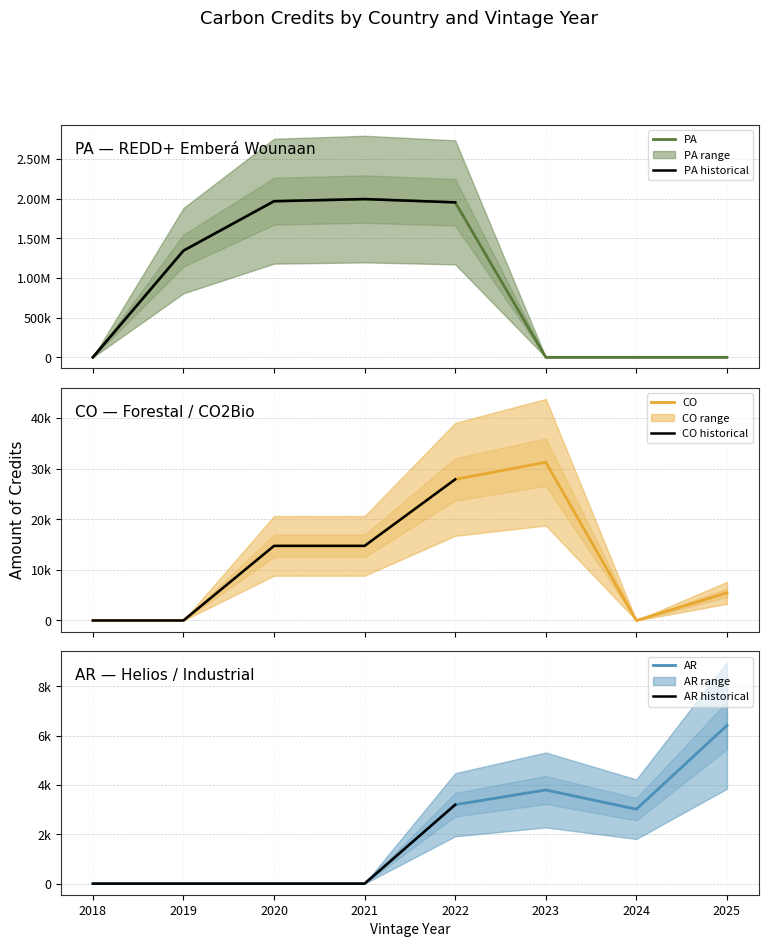

At which category is the sum across all series the highest?

2021